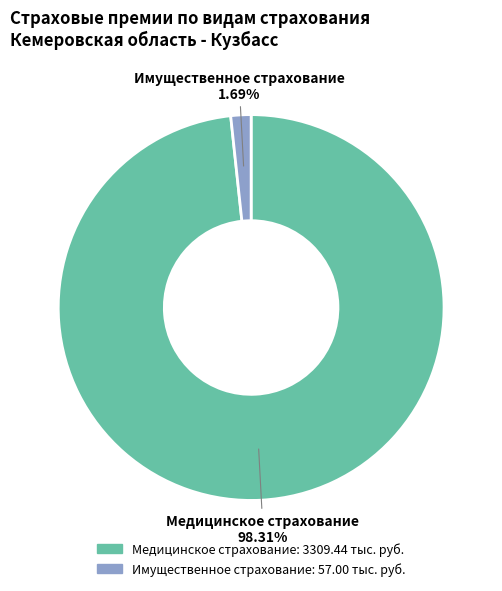

Do Имущественное страхование and Медицинское страхование together represent more than half of the pie?

Yes